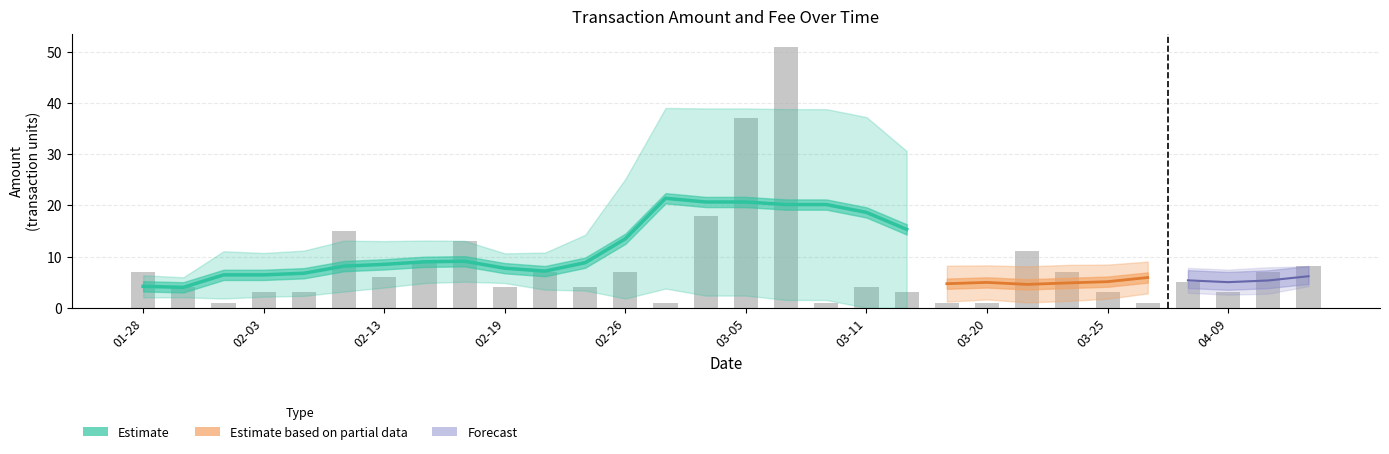

How many bars are there in total?

30